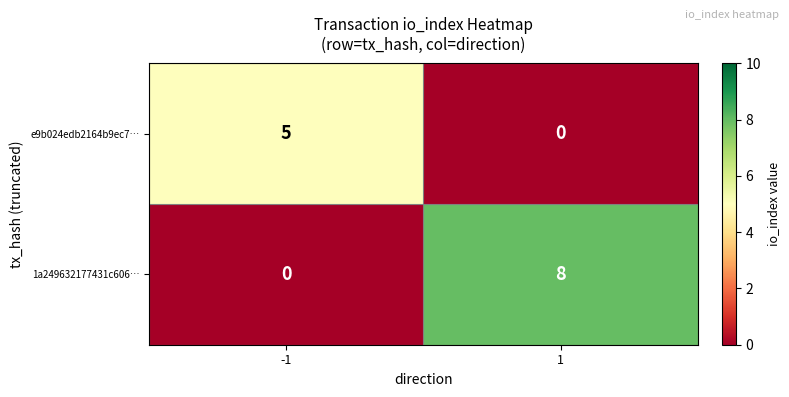

Which series has the widest spread of values?

1a249632177431c606…